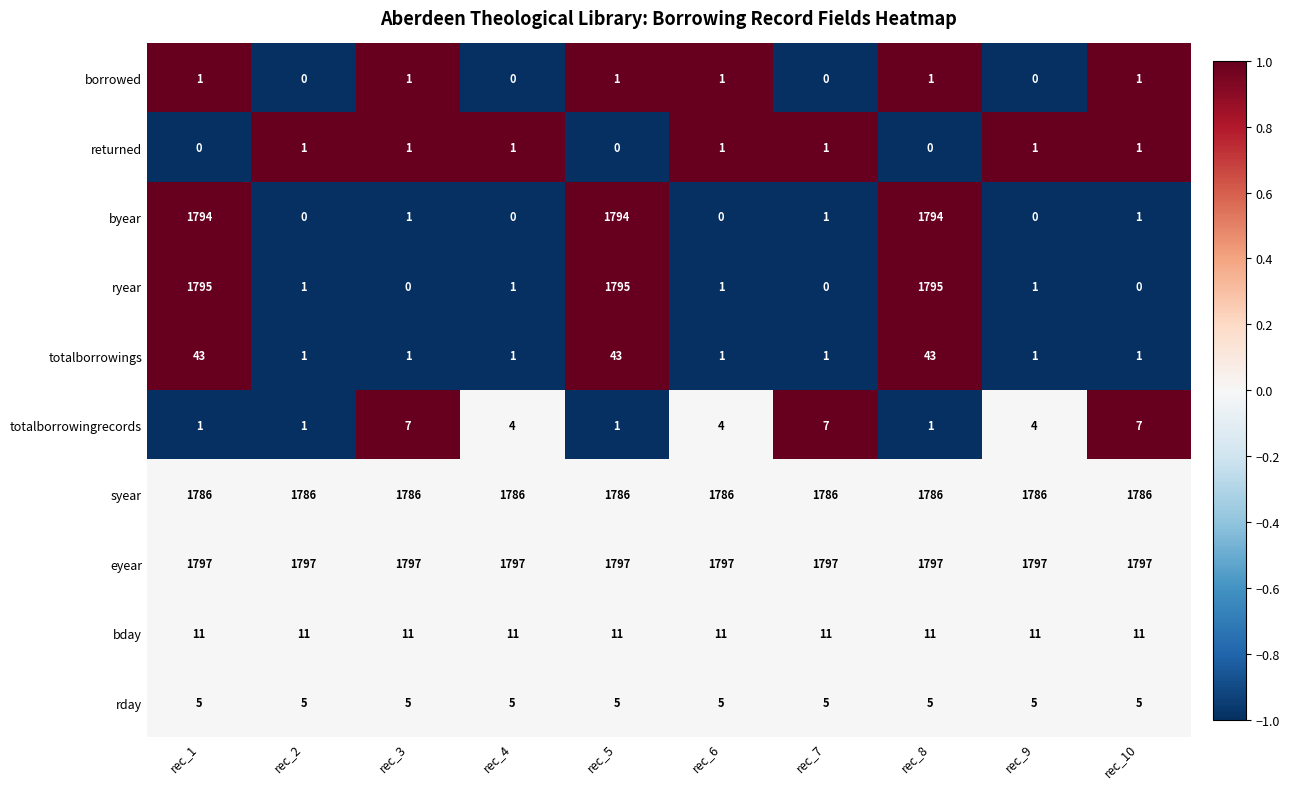

At which label does byear first exceed 1?

rec_1